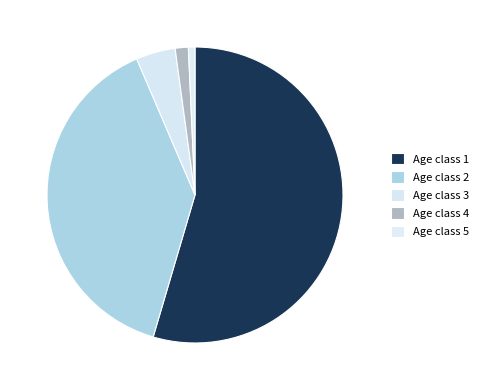

How many segments does this pie chart have?

5